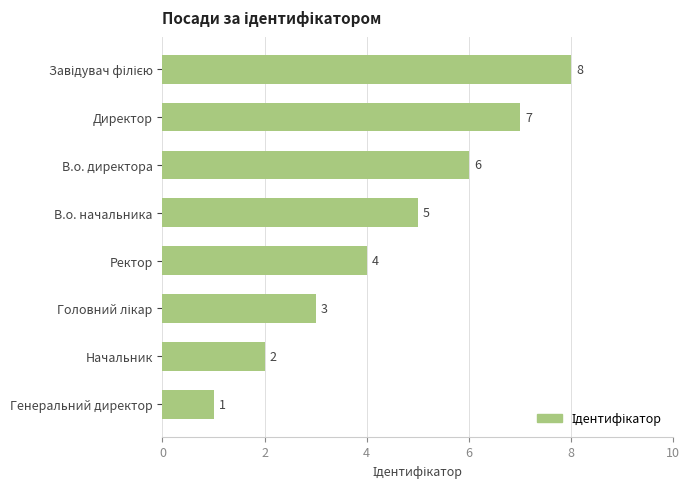

The chart shows a value of 5 at В.о. начальника. True or false?

True